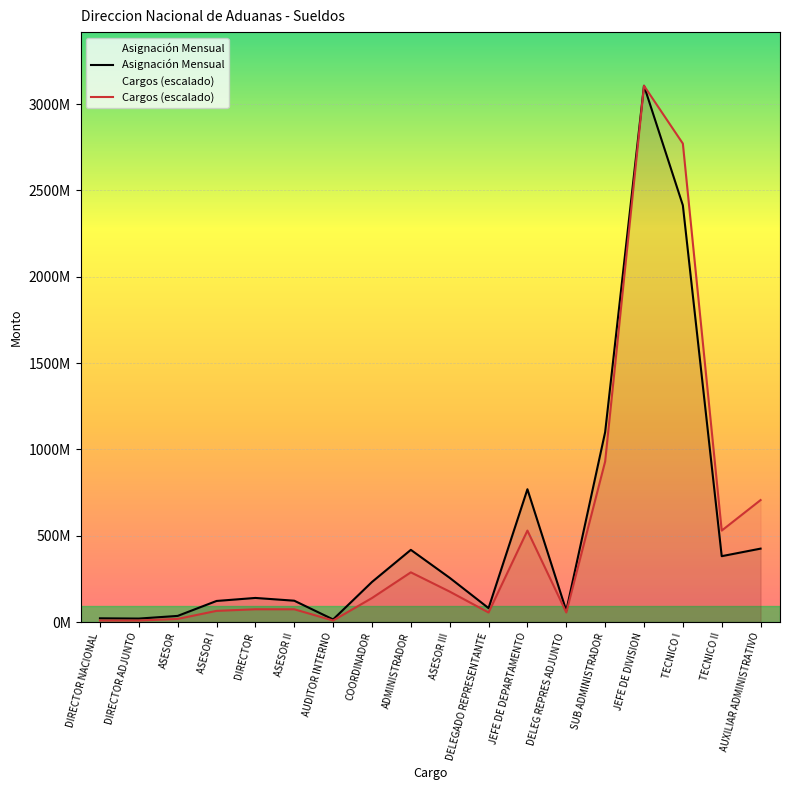

What is the label of the 15th point from the right?

ASESOR I